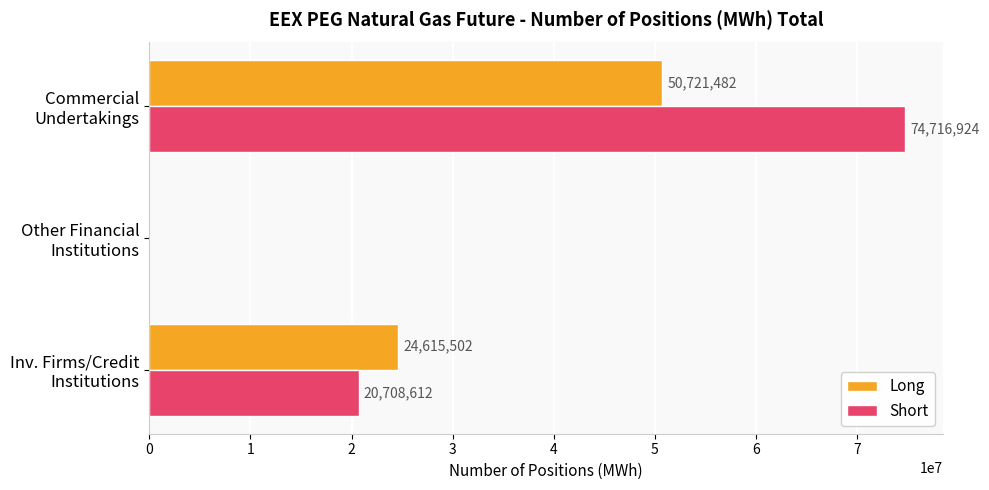

What is the sum of all Short values?

95425536